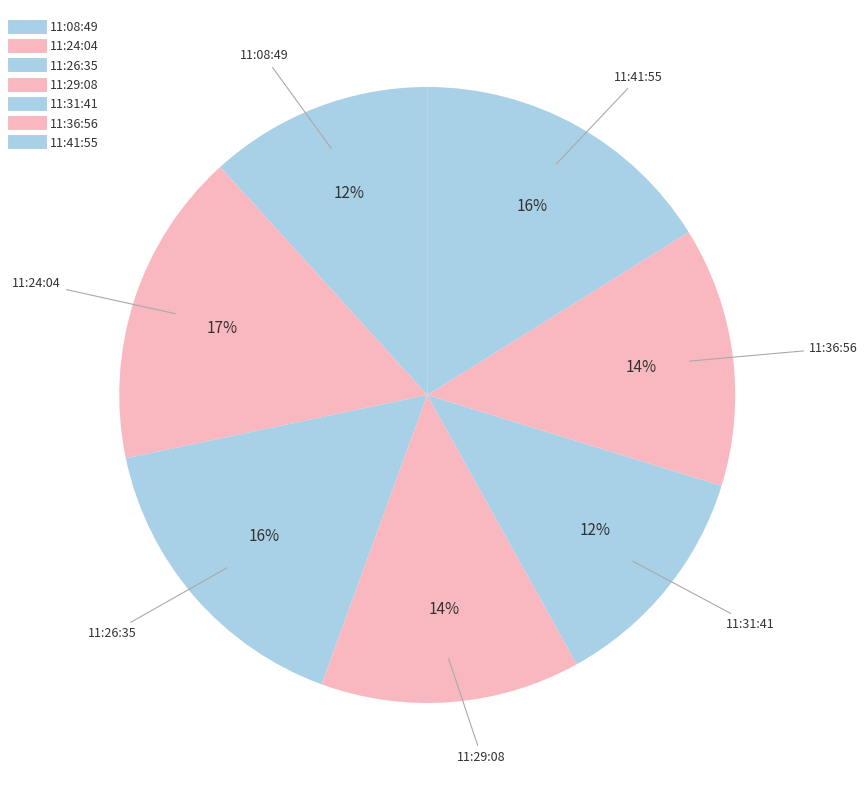

What is the smallest slice in the pie chart?

2022-11-27T11:08:49.817Z